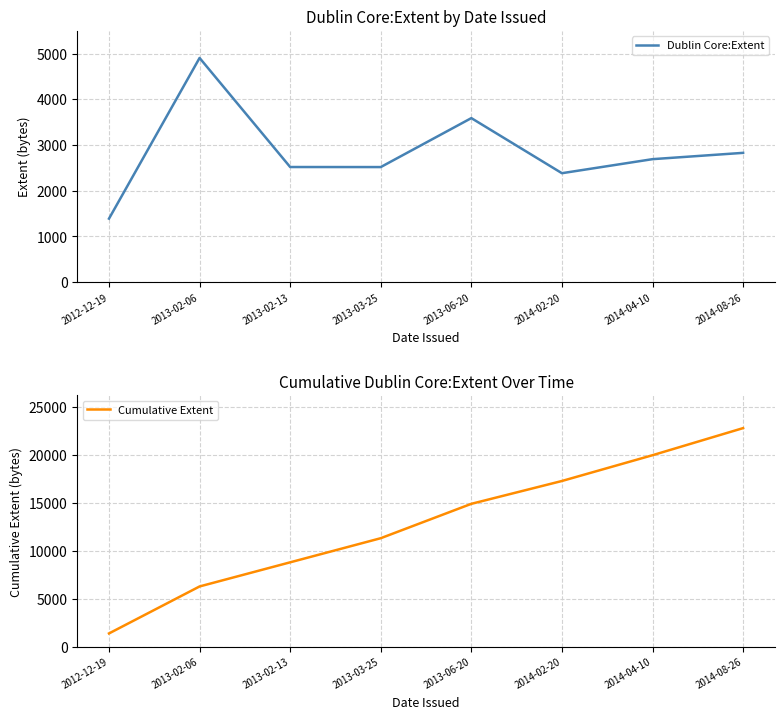

Is this an area chart (filled region under the line)?

No